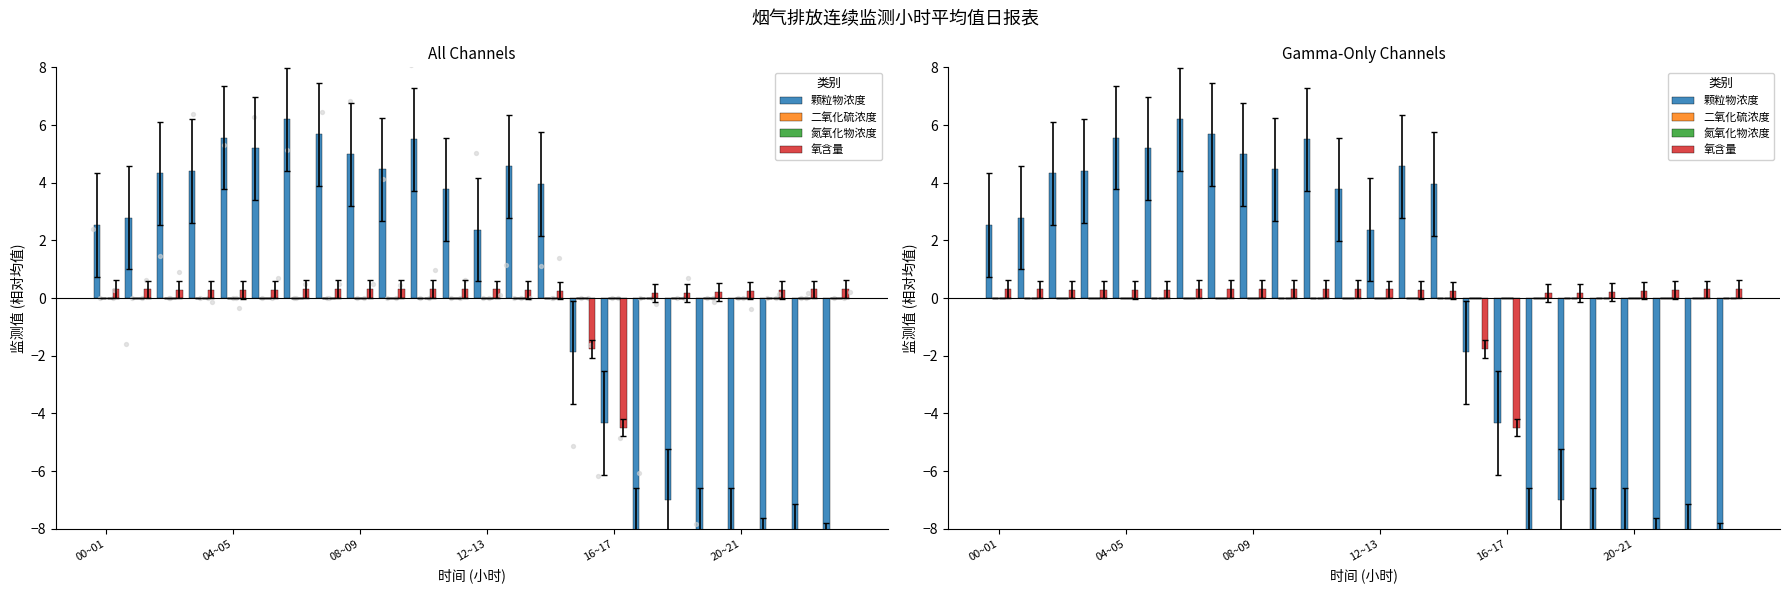

Which series has the largest Y range (max minus min)?

颗粒物浓度